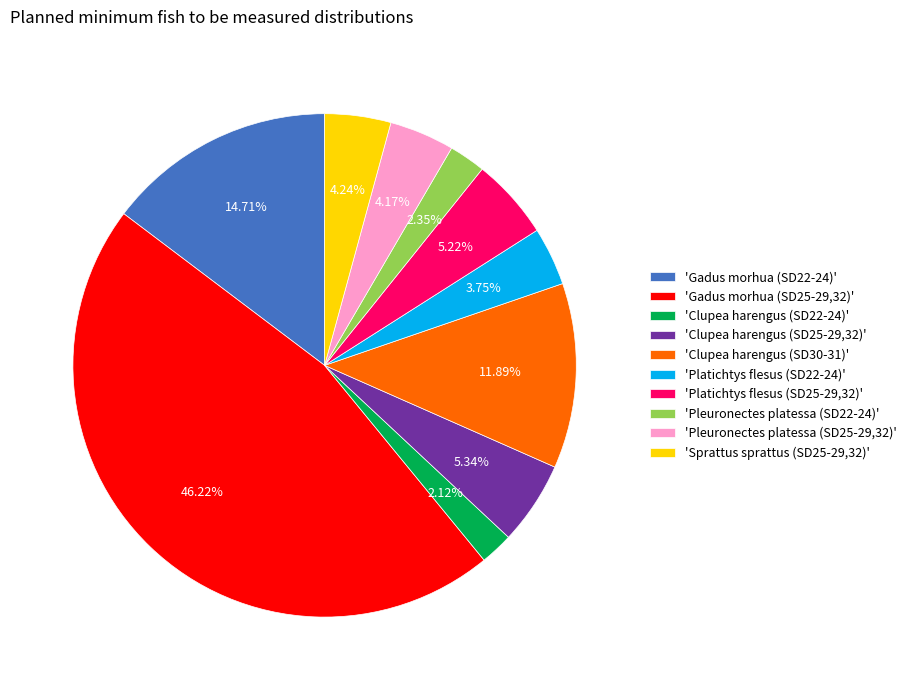

Is the sum of 'Gadus morhua (SD25-29,32)' and 'Clupea harengus (SD22-24)' greater than half?

No